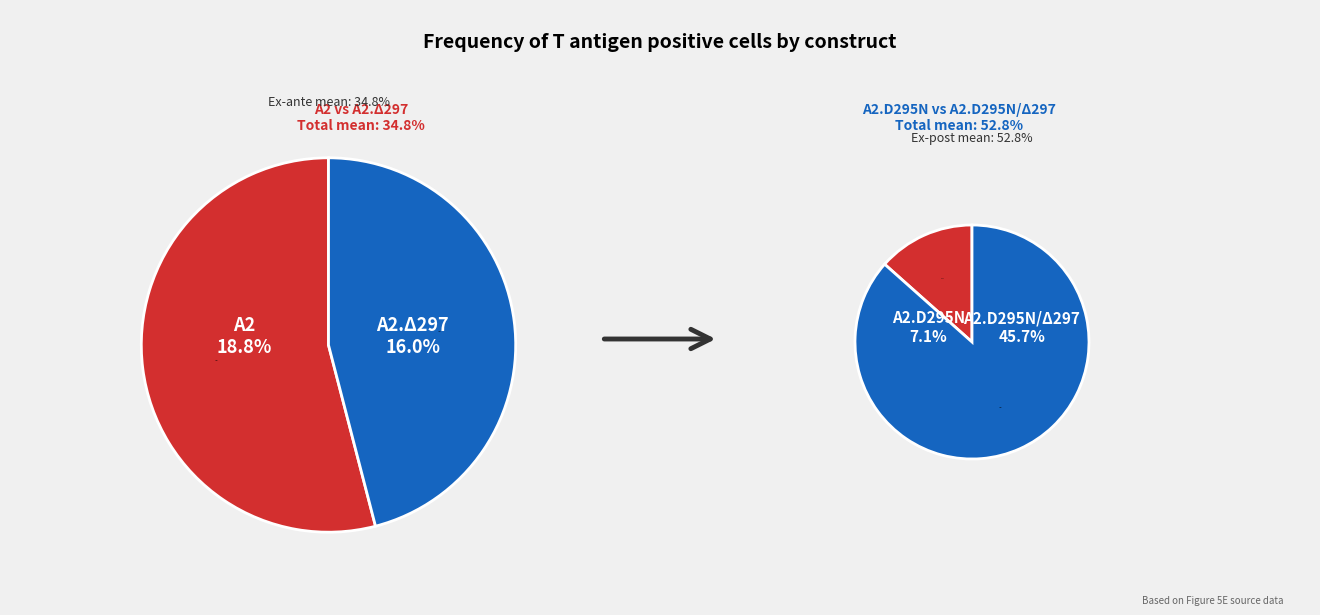

The A2 slice represents 22% of the pie. True or false?

False